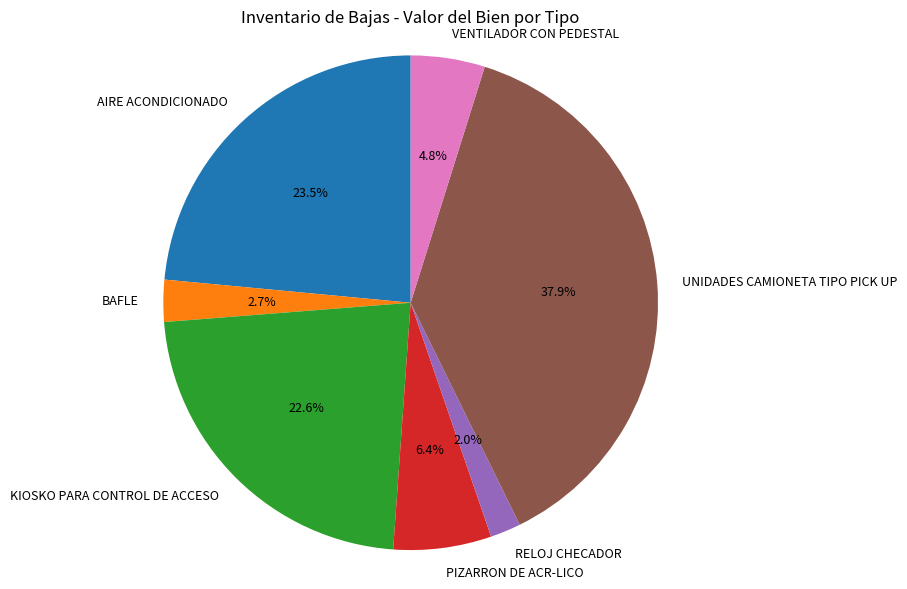

Do RELOJ CHECADOR and AIRE ACONDICIONADO together represent more than half of the pie?

No